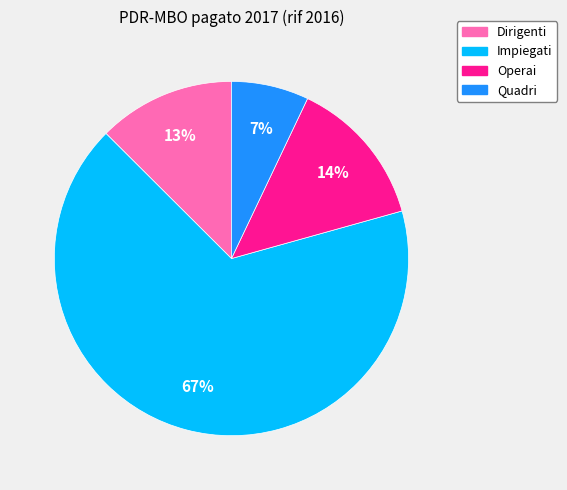

To the nearest percent, what portion does Dirigenti represent?

13%